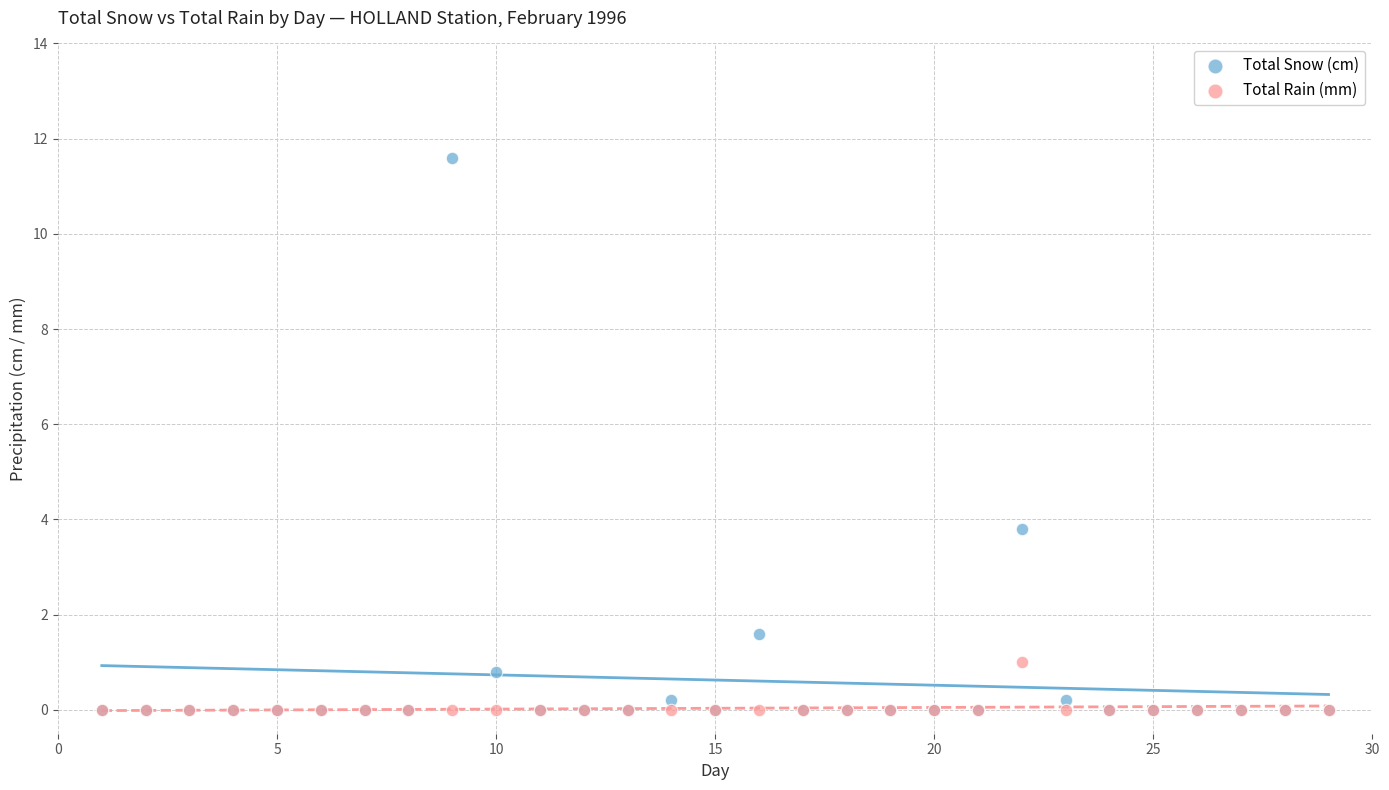

In the Total Snow (cm) series, what Y value is closest to 5?

3.8